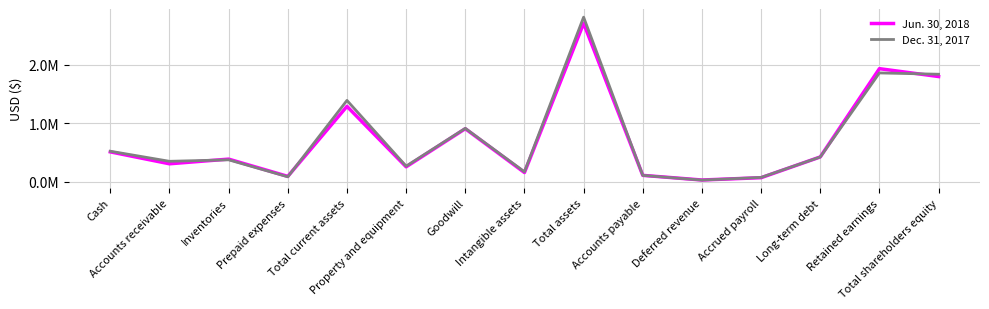

Which series ends up on top after the final intersection of Jun. 30, 2018 and Dec. 31, 2017?

Dec. 31, 2017